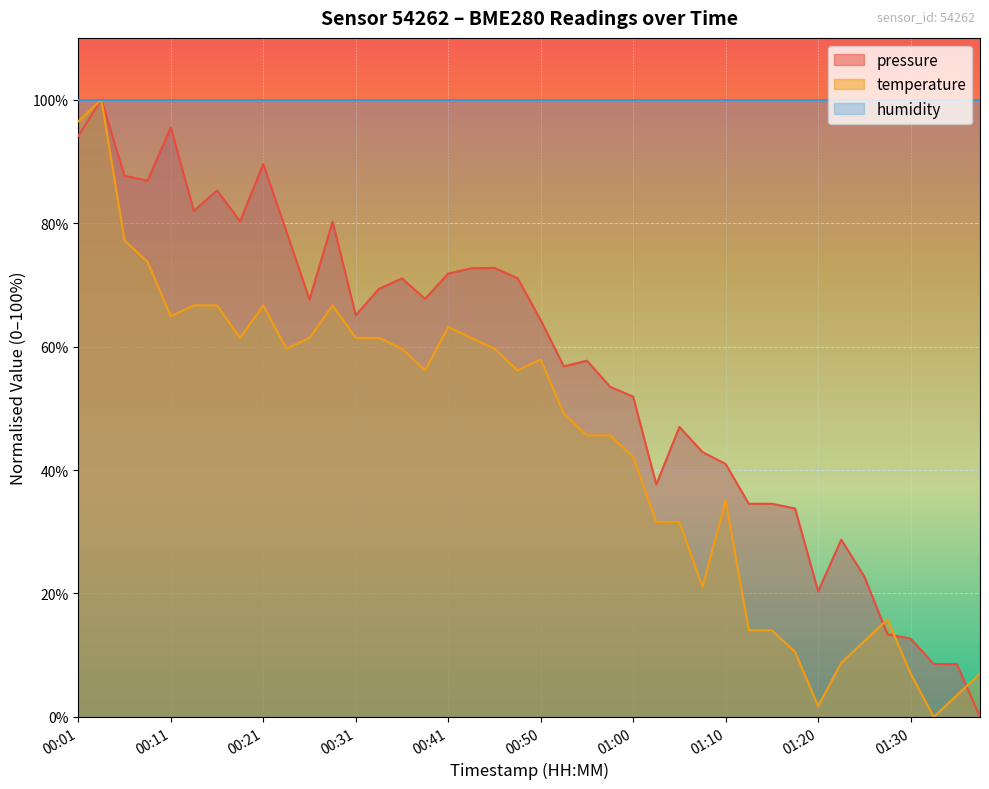

What is the difference between the highest and lowest values at 00:21?

22.9